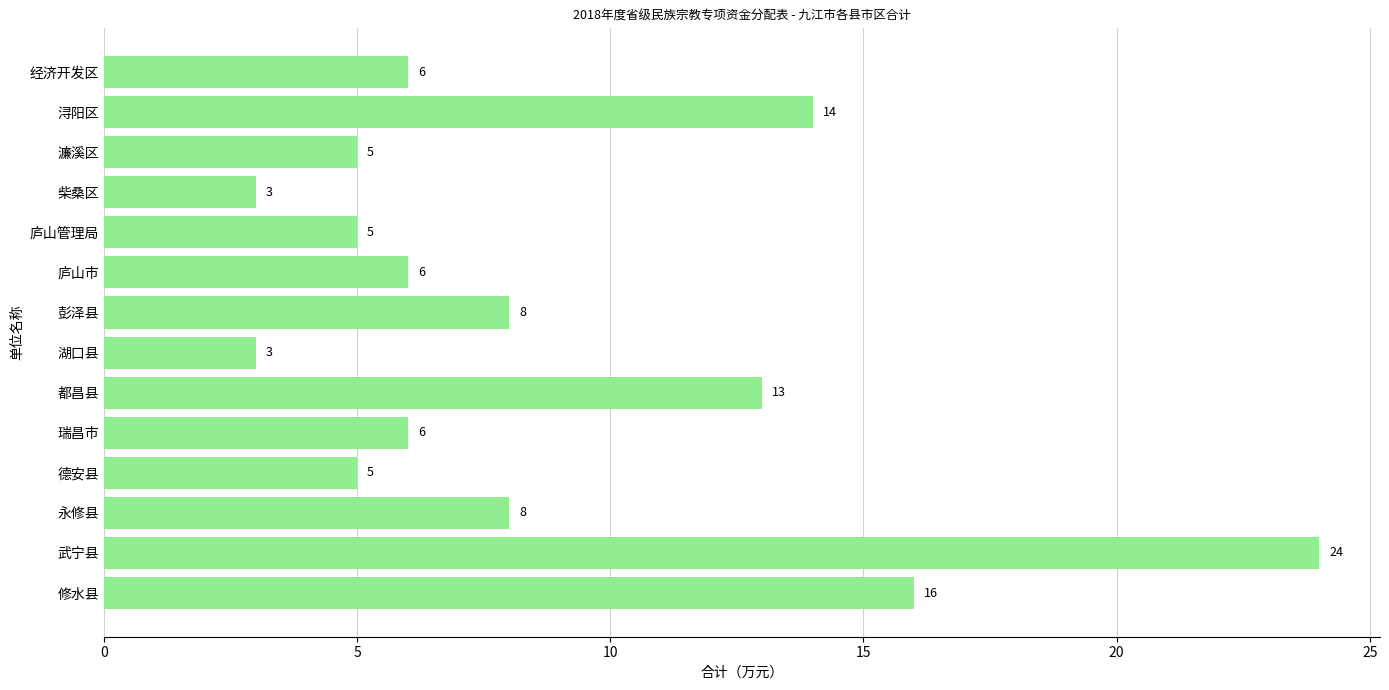

Between 庐山管理局 and 永修县, which is larger?

永修县